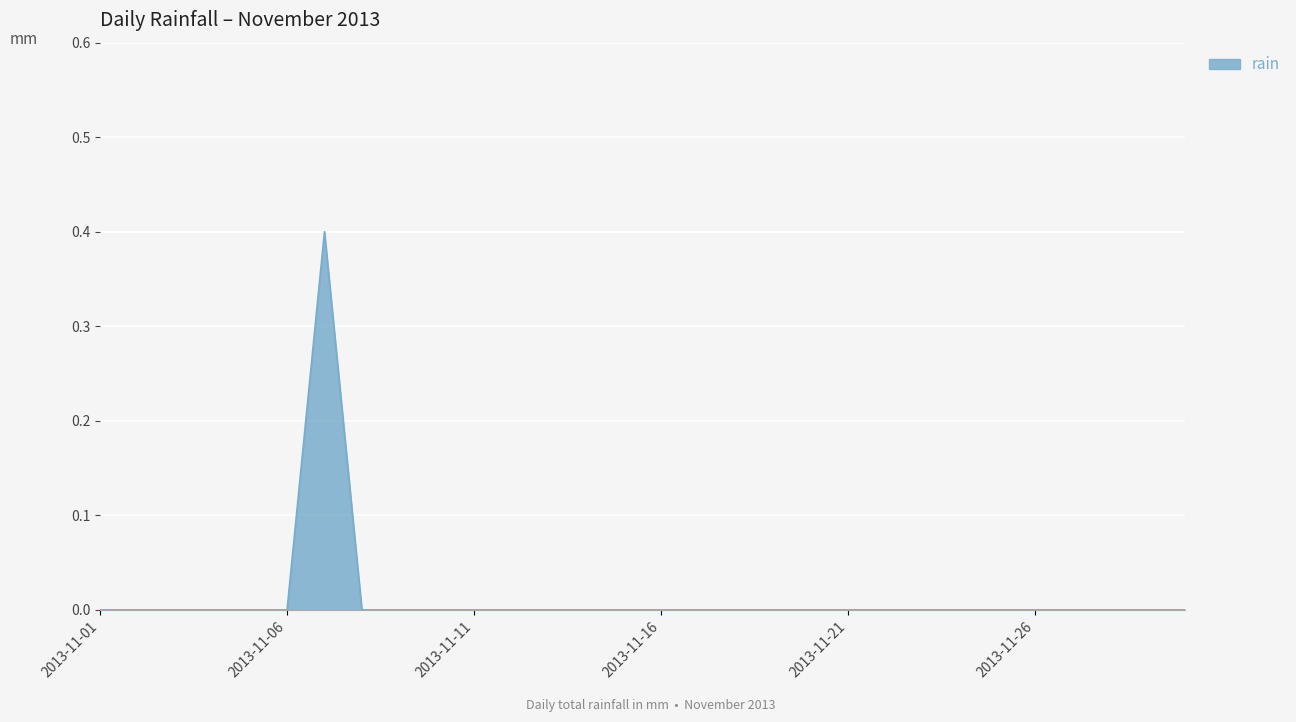

What is the greatest value displayed?

0.4